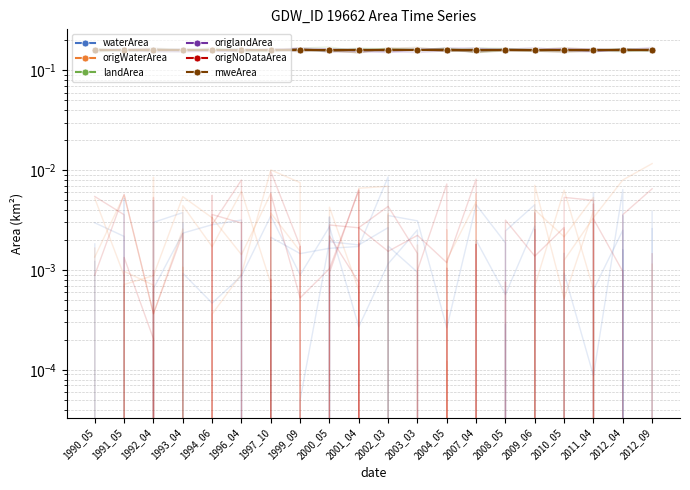

The value of mweArea at 2010_05 is 0.2. True or false?

True